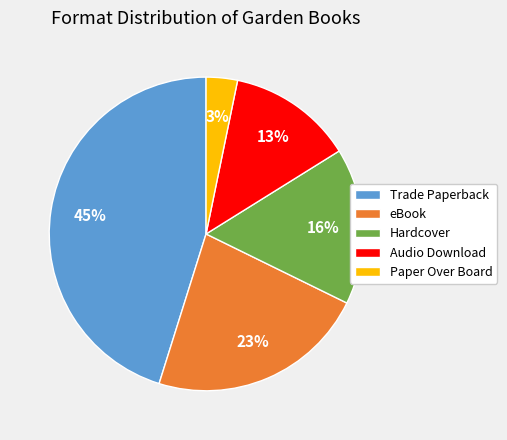

To the nearest percent, what percentage of the pie is Audio Download?

13%